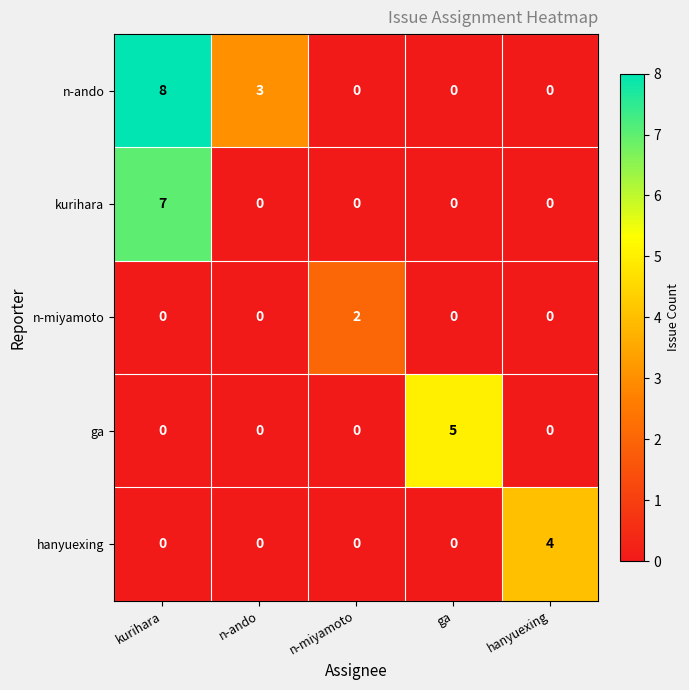

List the series in order of their peak value, highest first.

n-ando, kurihara, ga, hanyuexing, n-miyamoto